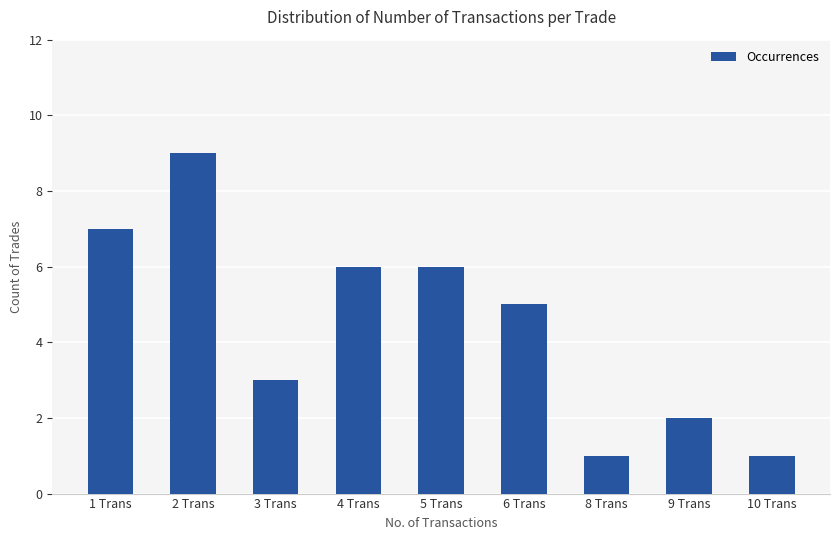

At which label is the value closest to 5?

6 Trans